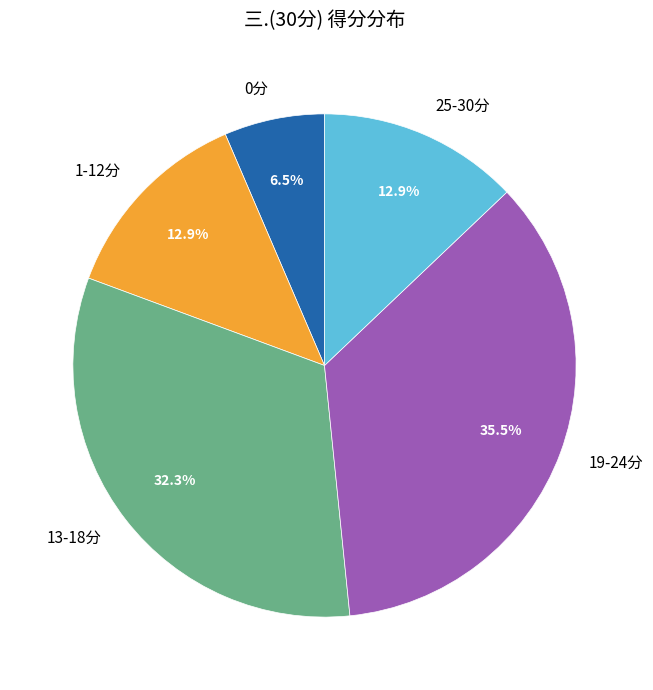

Which category has the smallest portion of the pie?

0分